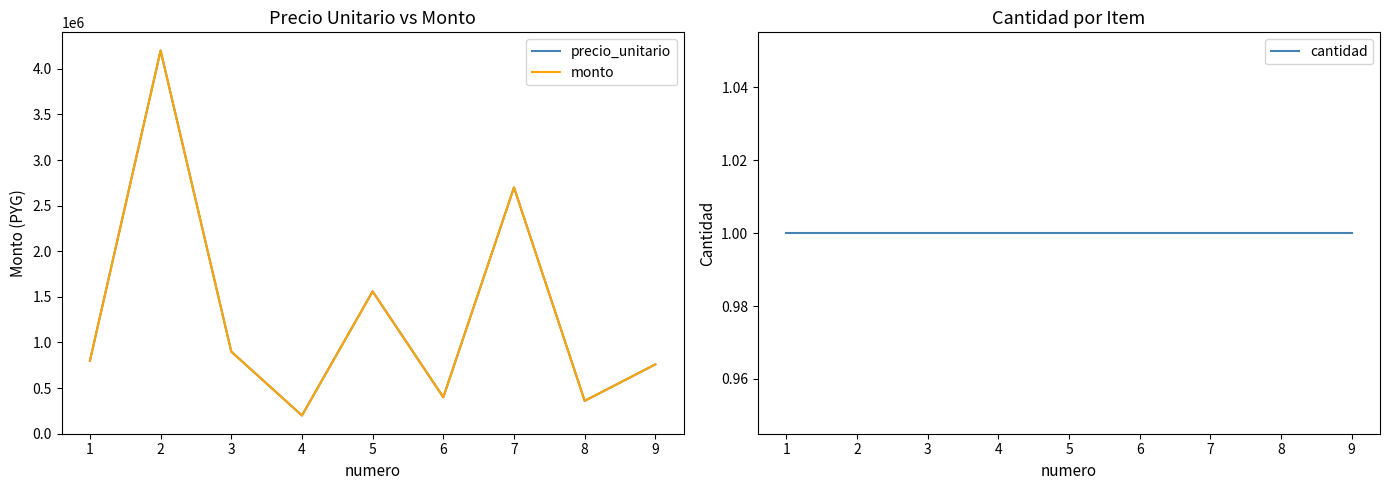

The precio_unitario series shows 225150 at 5. True or false?

False